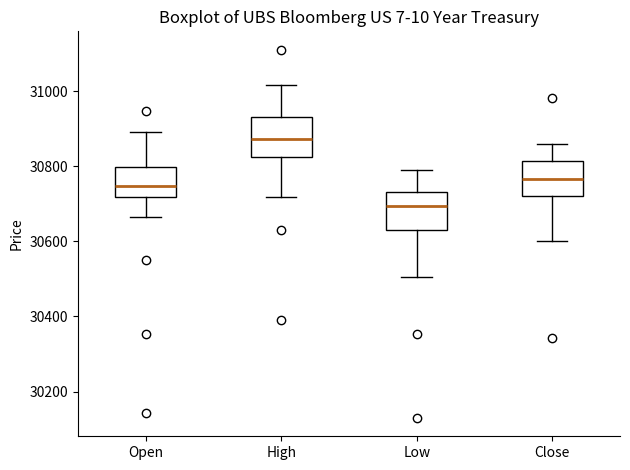

Reading left to right, read every box against the y-axis: the position of its median line, the range the box covers, and the ends of its whiskers. The values are not printed on the chart, so give them approximately, as read against the axis.

Open: median 30740, box 30720 to 30800, whiskers 30660 to 30900
High: median 30880, box 30820 to 30920, whiskers 30720 to 31020
Low: median 30700, box 30640 to 30740, whiskers 30500 to 30780
Close: median 30760, box 30720 to 30820, whiskers 30600 to 30860